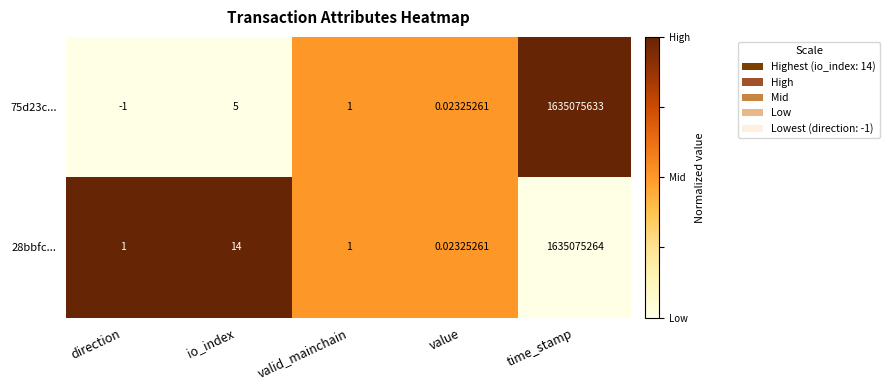

Rank the series by their maximum value, from highest to lowest.

75d23c..., 28bbfc...